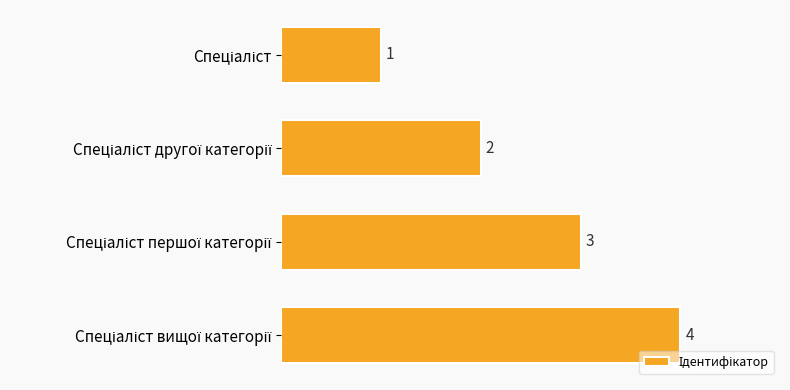

What is the sum of all values?

10